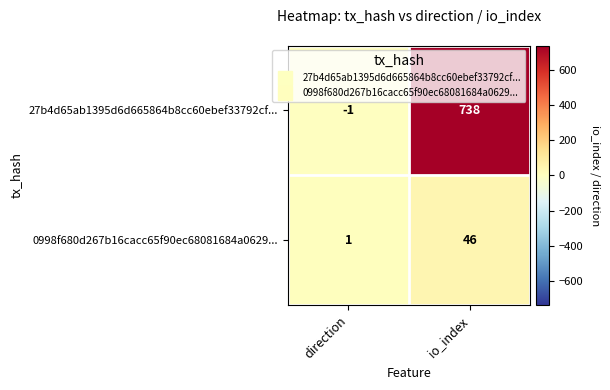

What is the maximum value shown in the chart?

738